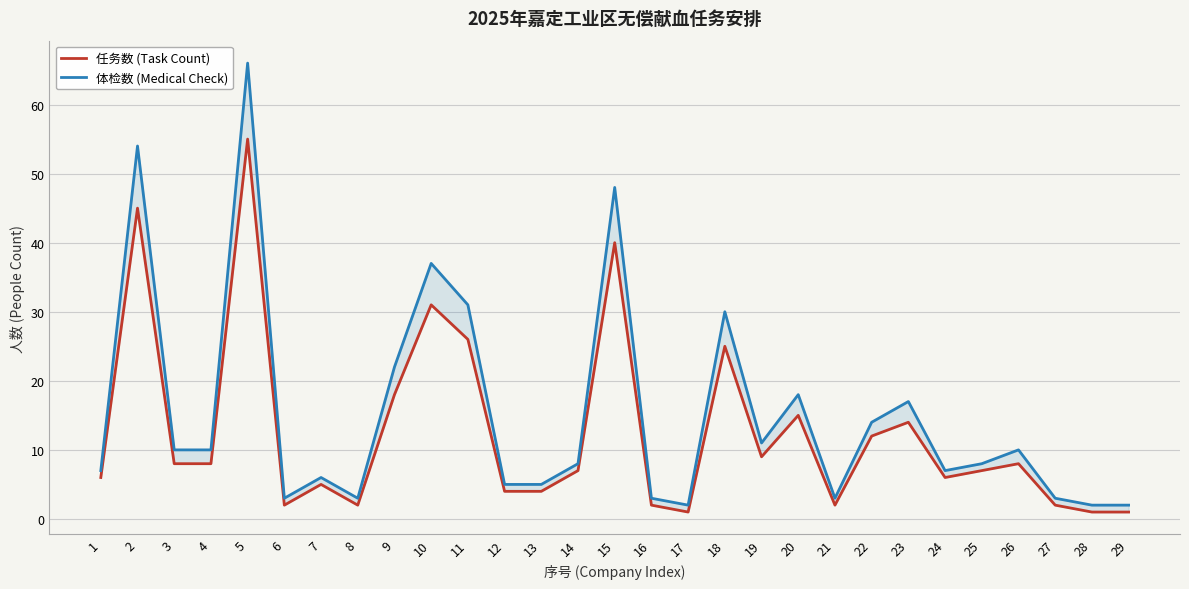

List the labels in order of 任务数 (Task Count) value, smallest first.

17, 28, 29, 6, 8, 16, 21, 27, 12, 13, 7, 1, 24, 14, 25, 3, 4, 26, 19, 22, 23, 20, 9, 18, 11, 10, 15, 2, 5